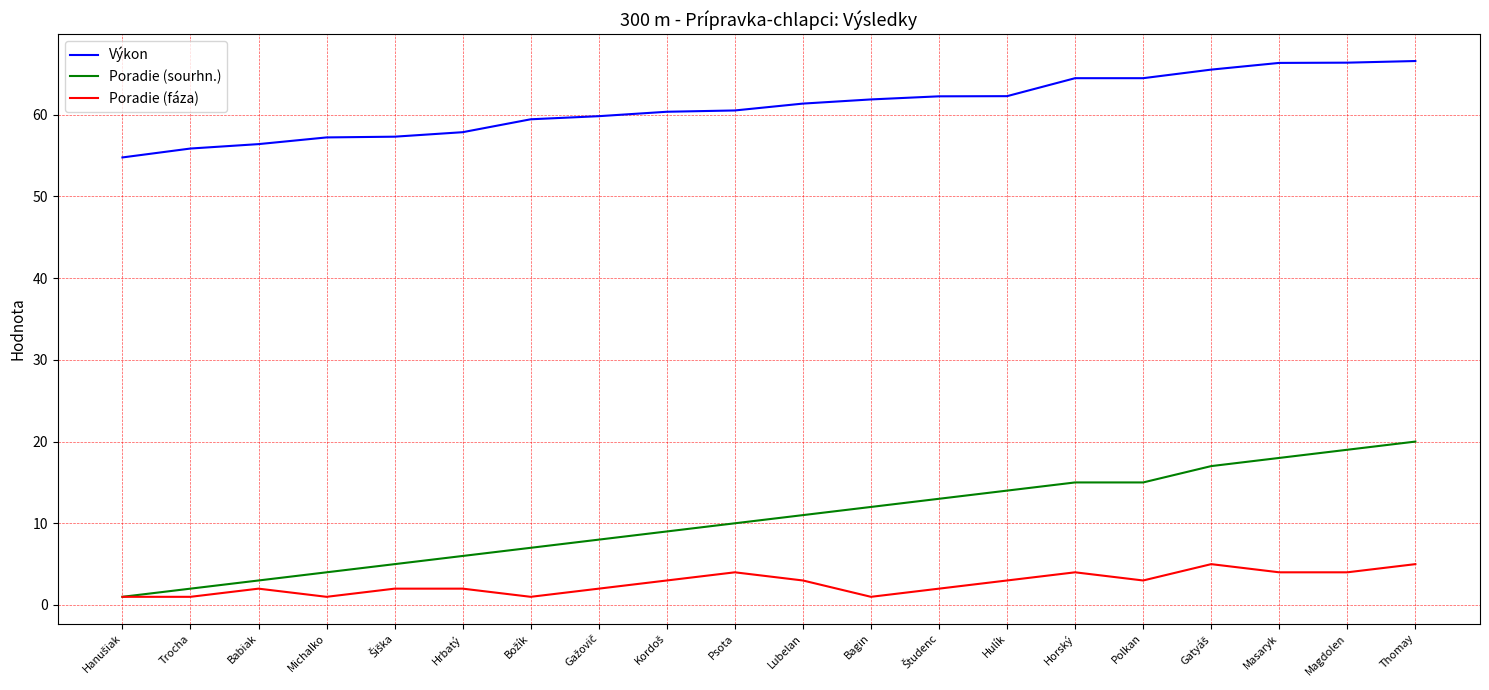

Which series has the largest range (max minus min)?

Poradie (sourhn.)